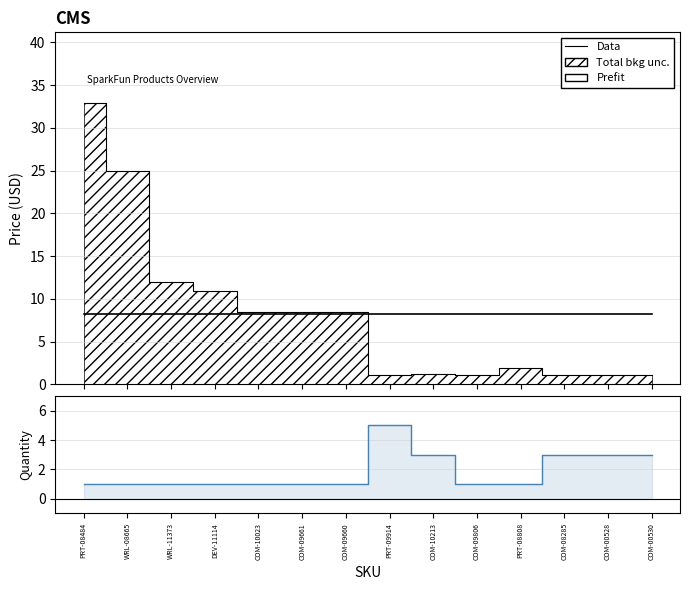

True or false: Price (USD) and Quantity cross at least once.

True